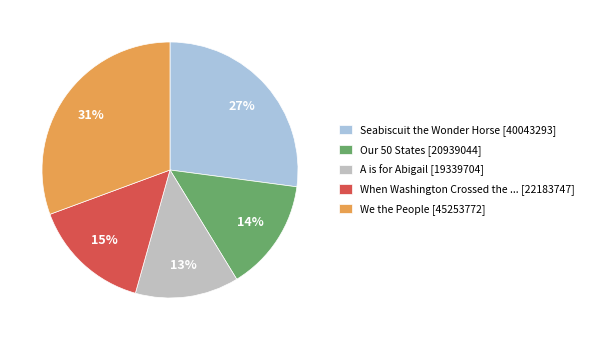

Is the sum of Seabiscuit the Wonder Horse [40043293] and We the People [45253772] greater than half?

Yes